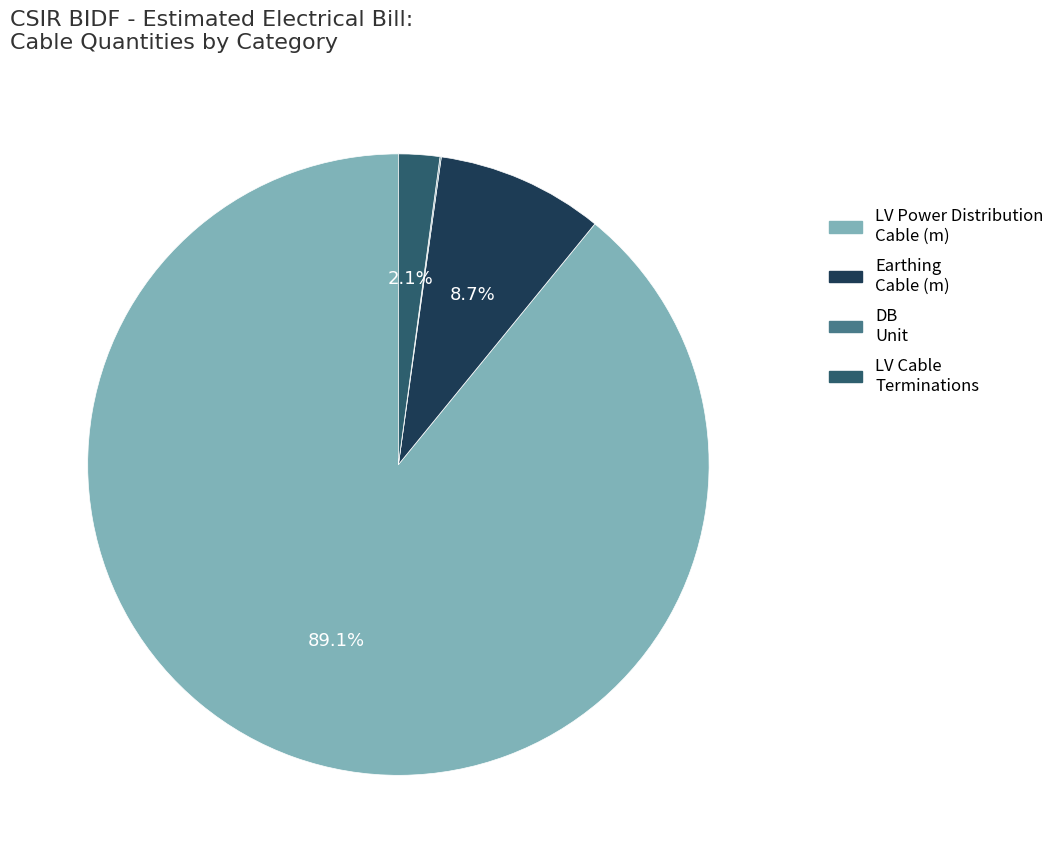

Is there a majority slice in this chart?

Yes